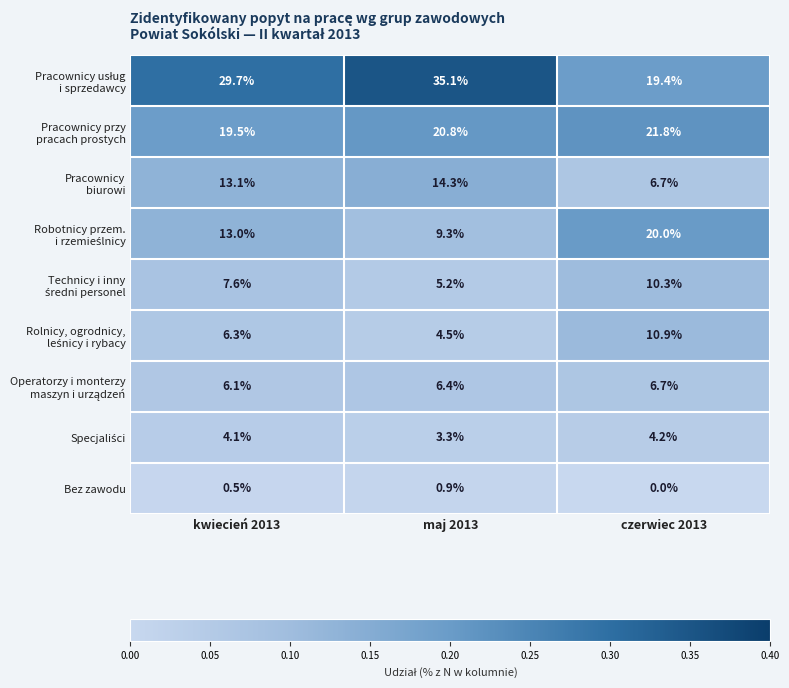

At how many categories does at least one series exceed 14?

3